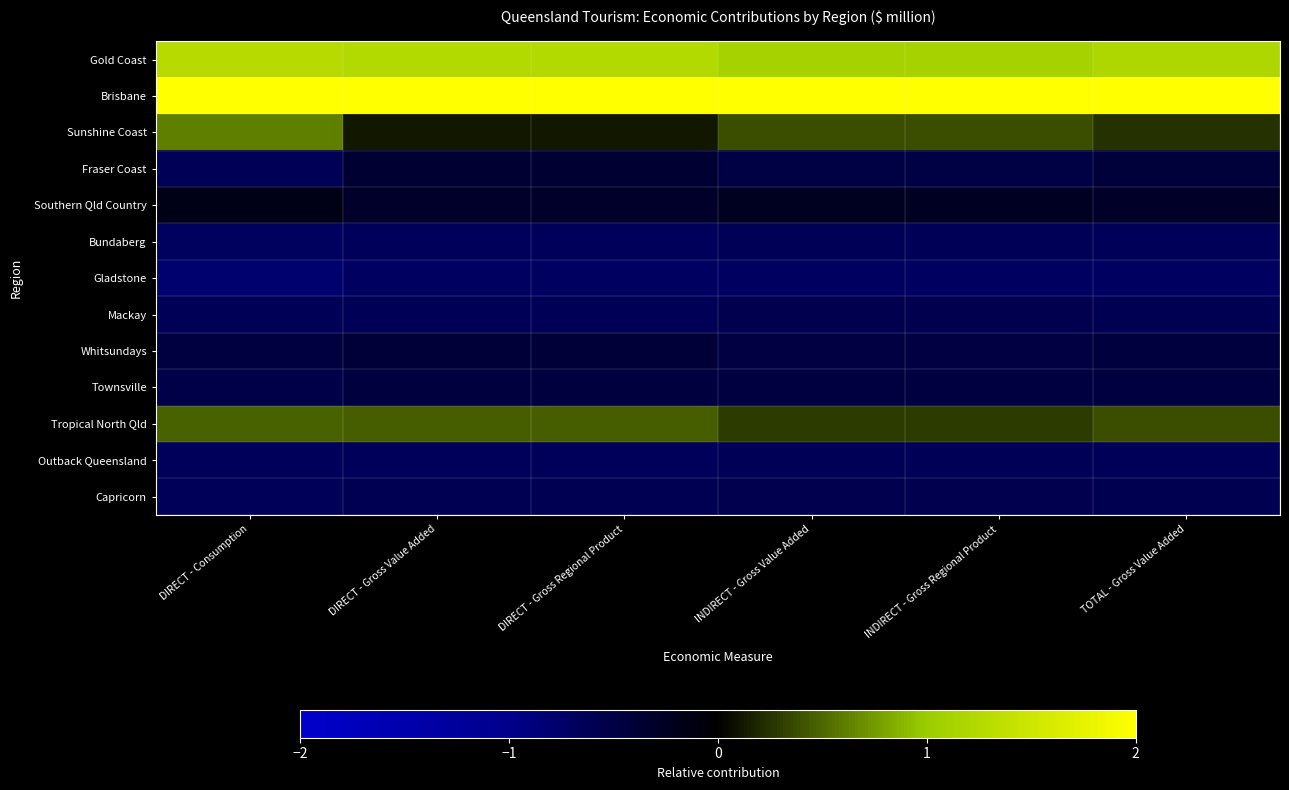

Which label corresponds to the smallest value in the chart?

DIRECT - Consumption